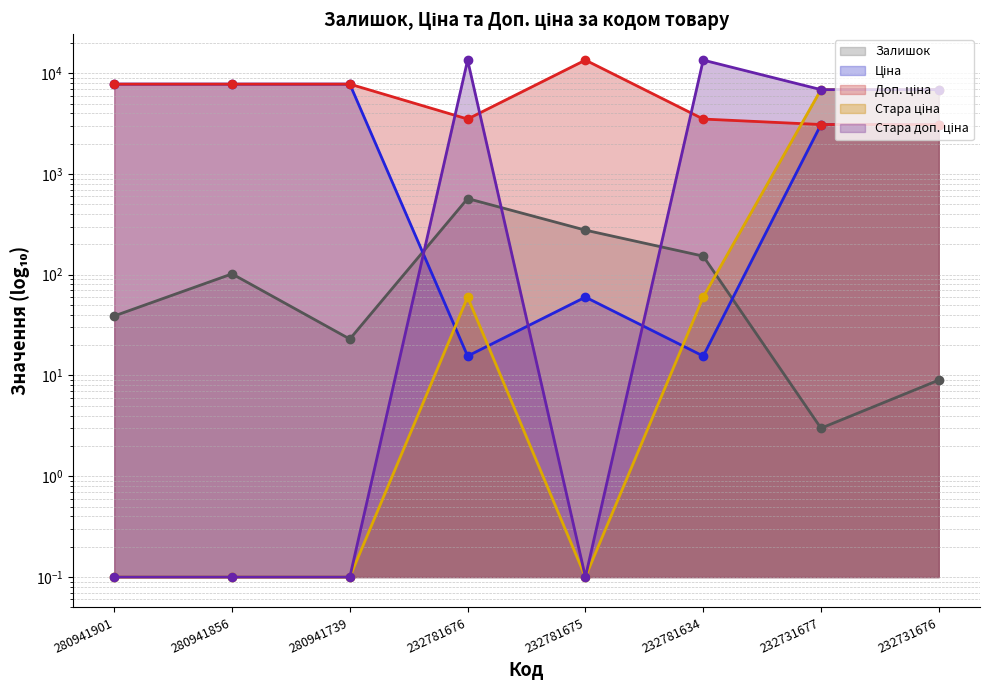

Is it true that Доп. ціна (line) equals 2716.9 at 280941901?

False